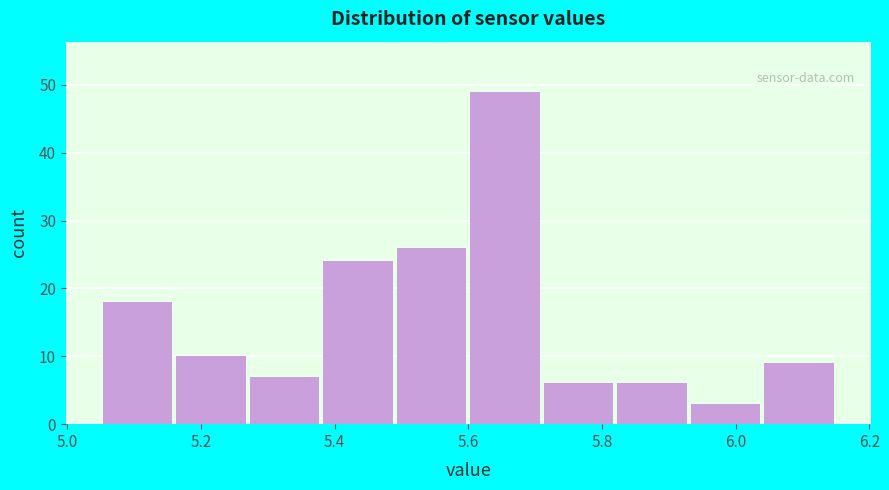

Over which range of the x-axis is the bar tallest?

5.60 to 5.71